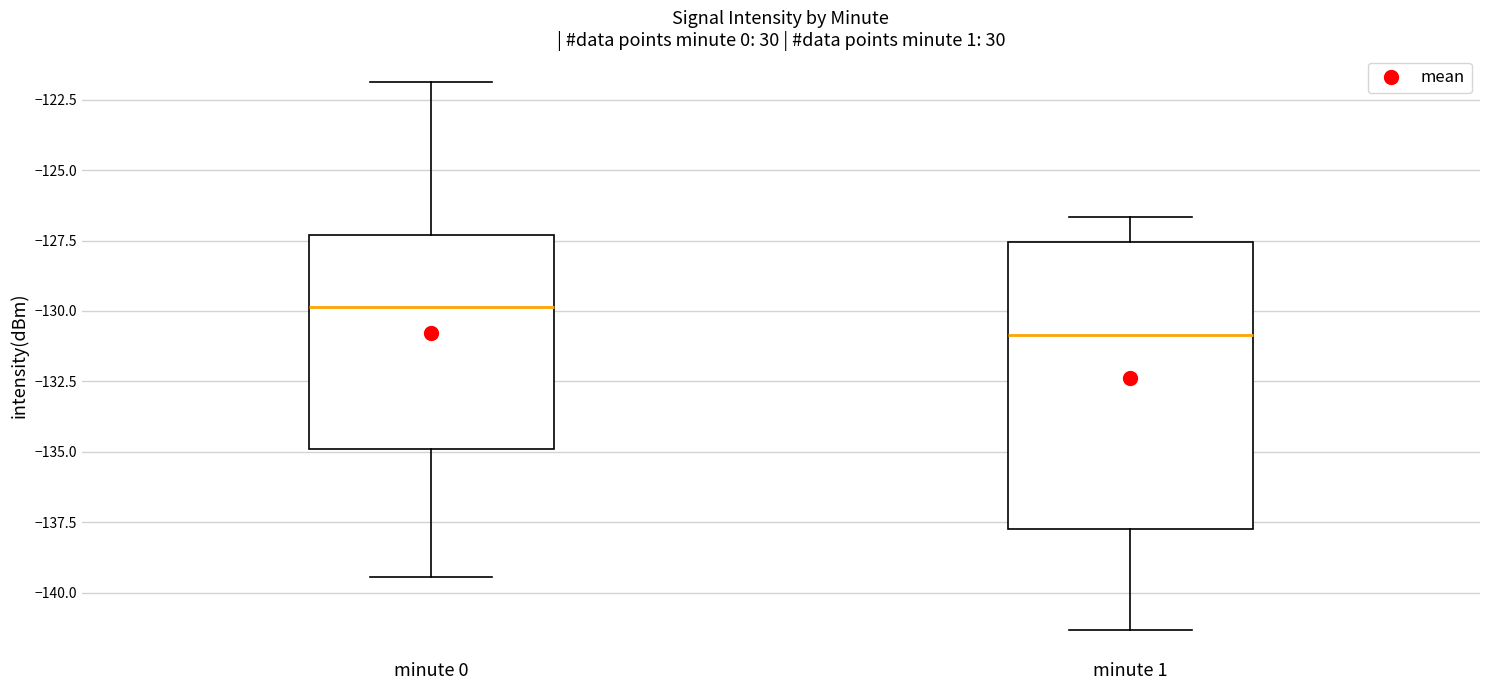

Reading left to right, transcribe this box plot: for each box, give where its median line is, the range the box spans, and where its two whiskers end, as read against the y-axis. The values are not printed on the chart, so give them approximately, as read against the axis.

minute 0: median -130.0, box -135.0 to -127.5, whiskers -139.5 to -122.0
minute 1: median -131.0, box -137.5 to -127.5, whiskers -141.5 to -126.5